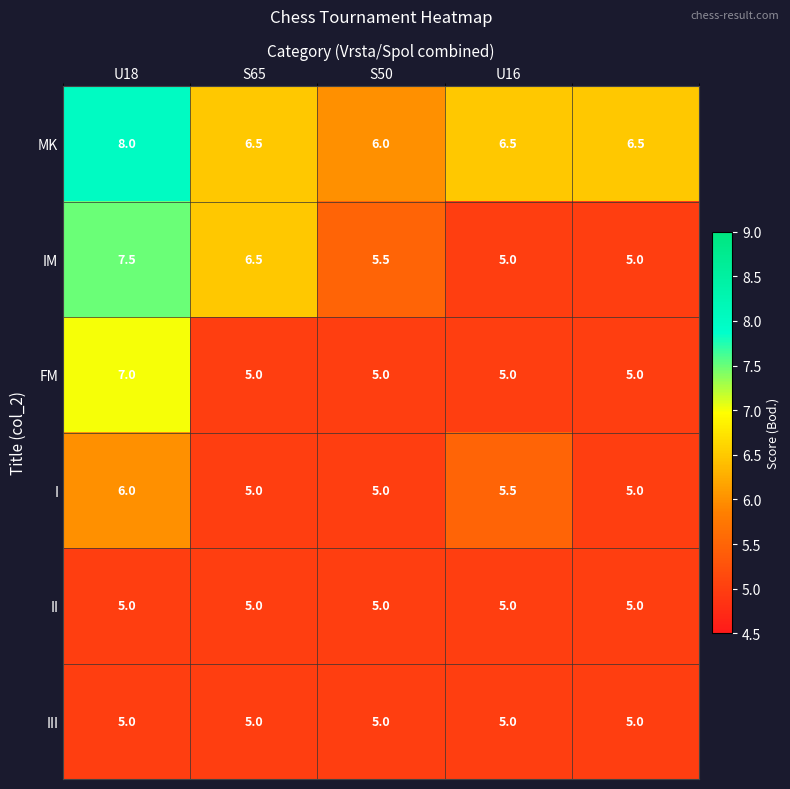

At how many categories does at least one series exceed 5?

5